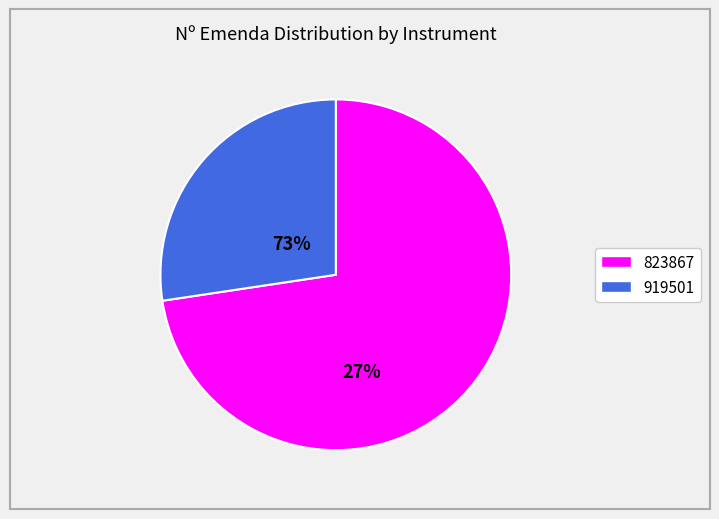

How many slices are in this pie chart?

2